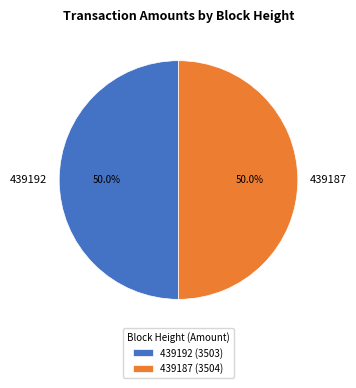

Is it true that 439192 is 57% of the pie?

False